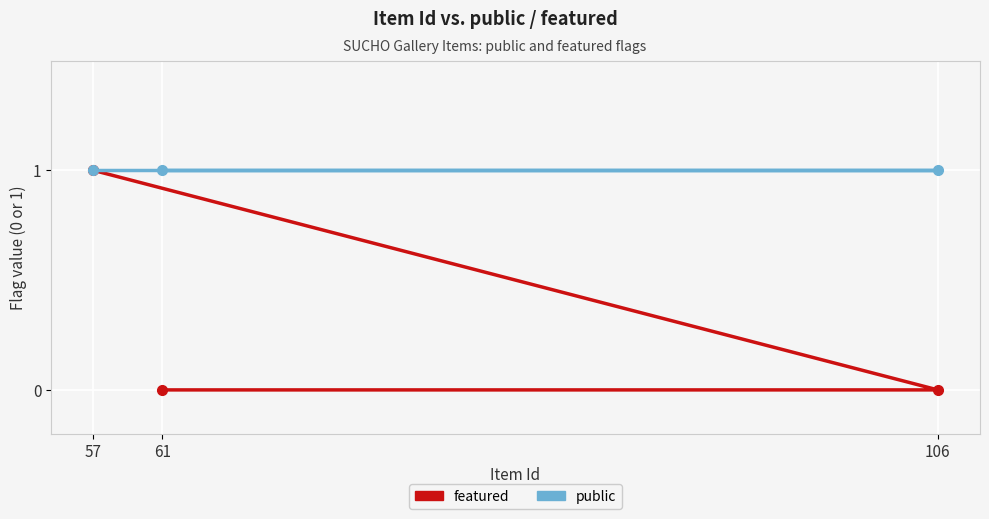

Rank the series by their average value, from highest to lowest.

public, featured